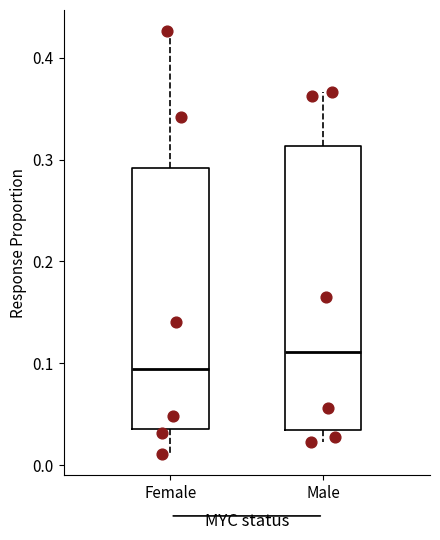

Reading left to right, transcribe this box plot: for each box, give where its median line is, the range the box spans, and where its two whiskers end, as read against the y-axis. The values are not printed on the chart, so give them approximately, as read against the axis.

Female: median 0.09, box 0.04 to 0.29, whiskers 0.01 to 0.43
Male: median 0.11, box 0.03 to 0.31, whiskers 0.02 to 0.37